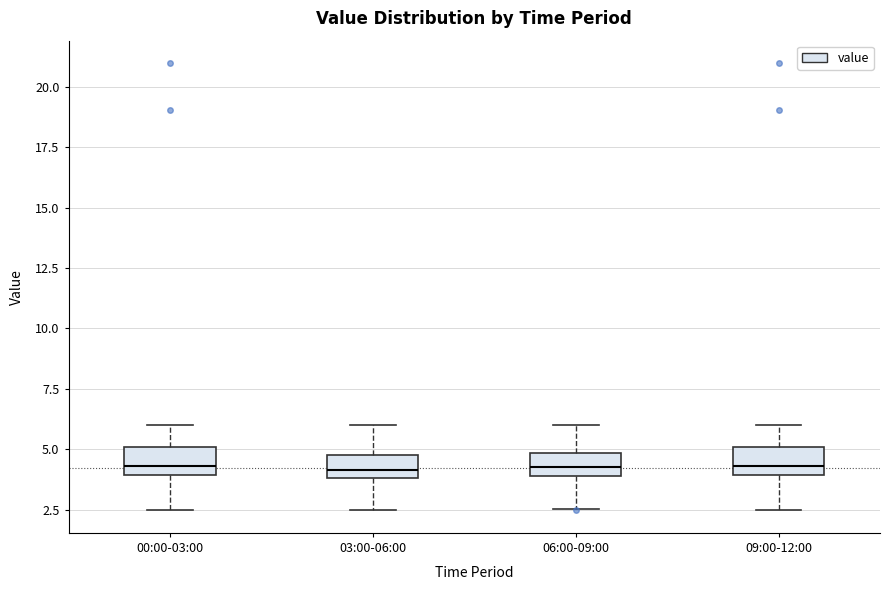

Reading left to right, read every box against the y-axis: the position of its median line, the range the box covers, and the ends of its whiskers. The values are not printed on the chart, so give them approximately, as read against the axis.

00:00-03:00: median 4.5, box 4.0 to 5.0, whiskers 2.5 to 6.0
03:00-06:00: median 4.0 (inside the box), box 4.0 to 5.0, whiskers 2.5 to 6.0
06:00-09:00: median 4.5, box 4.0 to 5.0, whiskers 2.5 to 6.0
09:00-12:00: median 4.5, box 4.0 to 5.0, whiskers 2.5 to 6.0